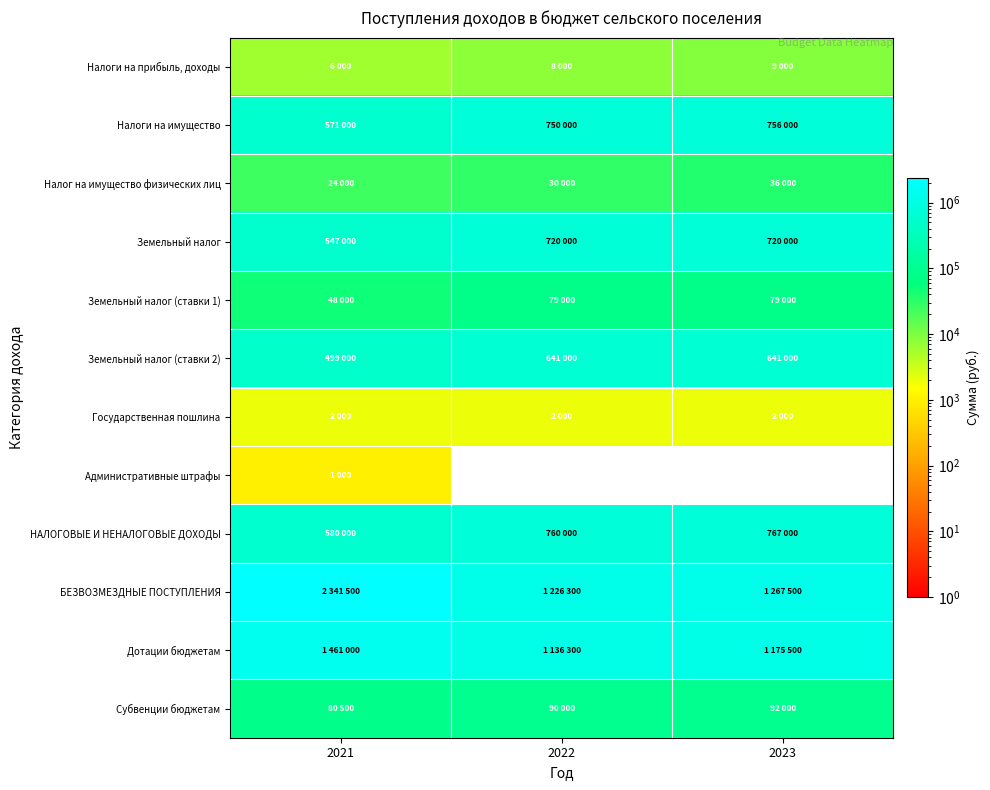

Is it true that НАЛОГОВЫЕ И НЕНАЛОГОВЫЕ ДОХОДЫ equals 443176 at 2022?

False